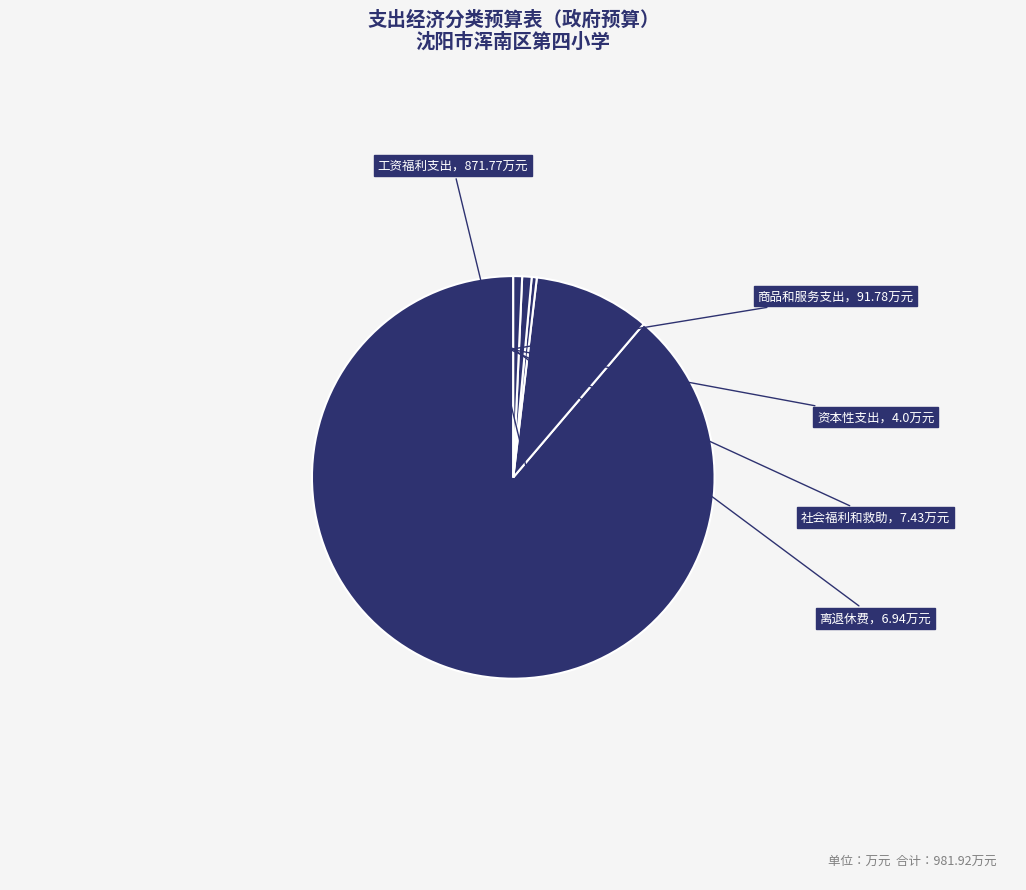

How many segments does this pie chart have?

5